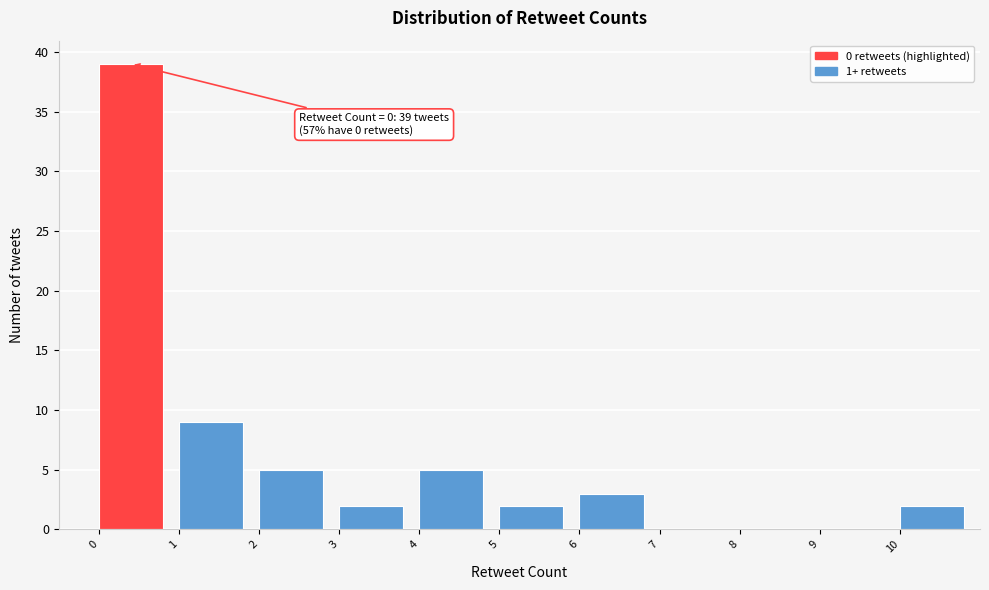

Over which range of the x-axis is the bar tallest?

0 to 1